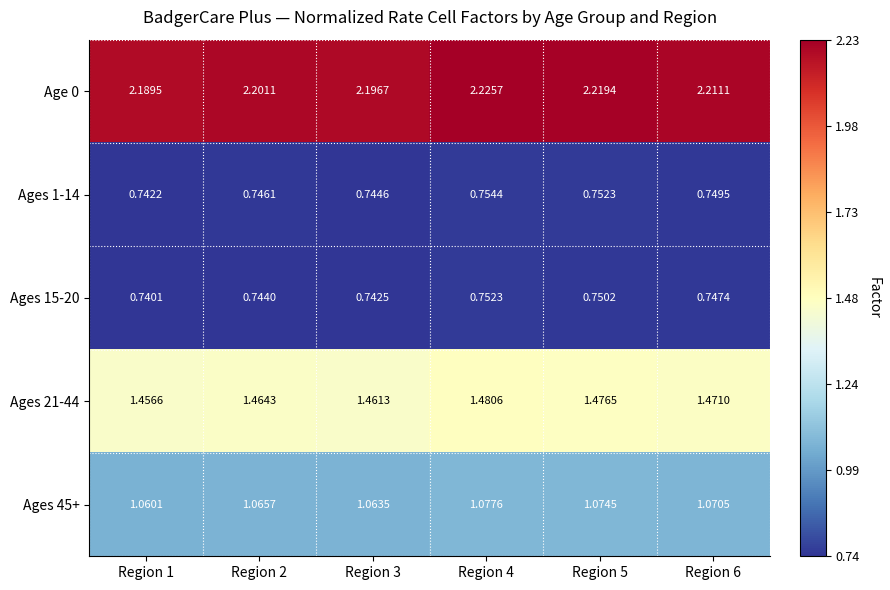

Is the value of Ages 1-14 at Region 1 greater than the value of Ages 45+ at Region 5?

No